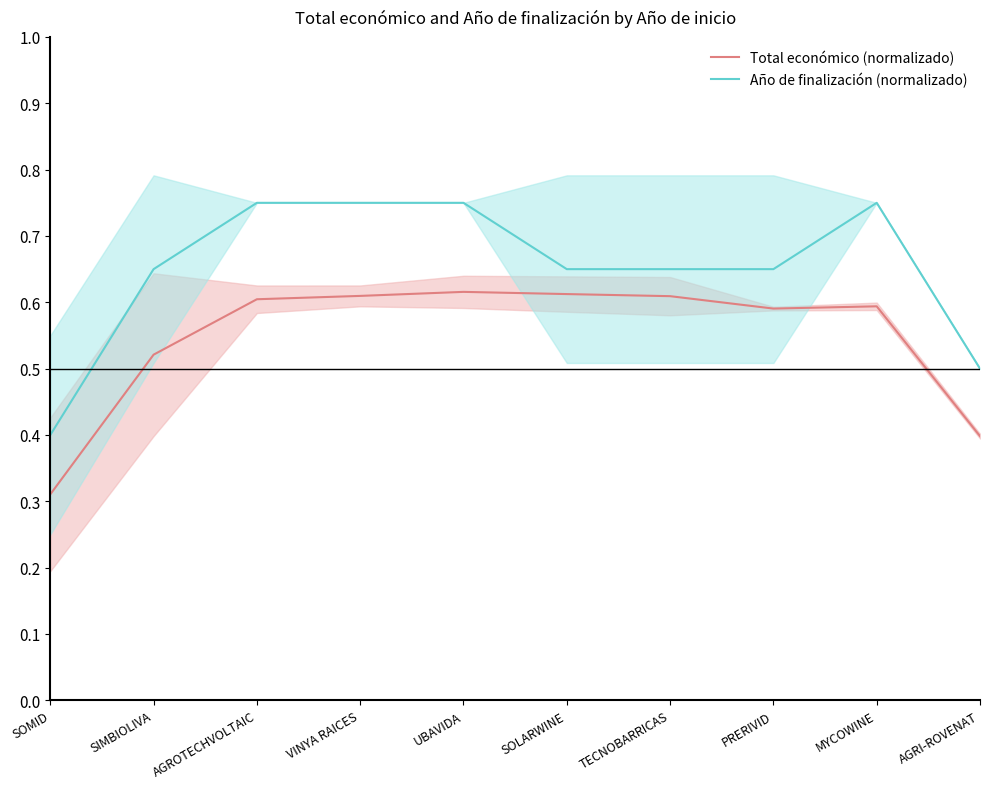

Which series changed the most between AGROTECHVOLTAIC and VINYA RAICES?

Total económico (normalizado)